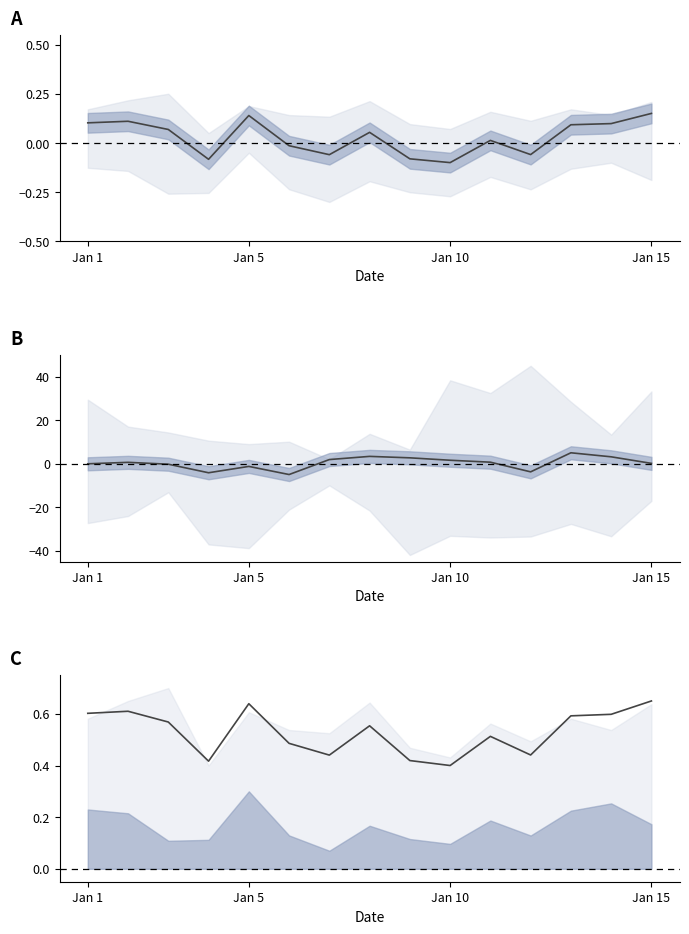

True or false: m_MXASPD has more than 0 interior local peaks.

True